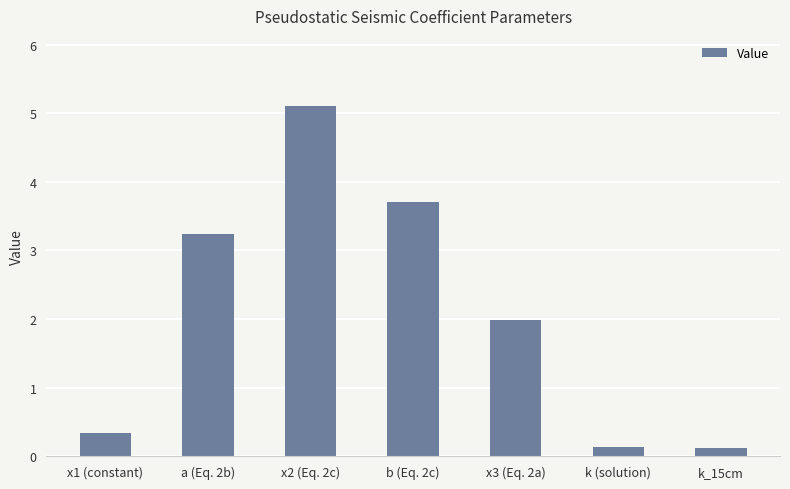

How many bars are there in total?

7